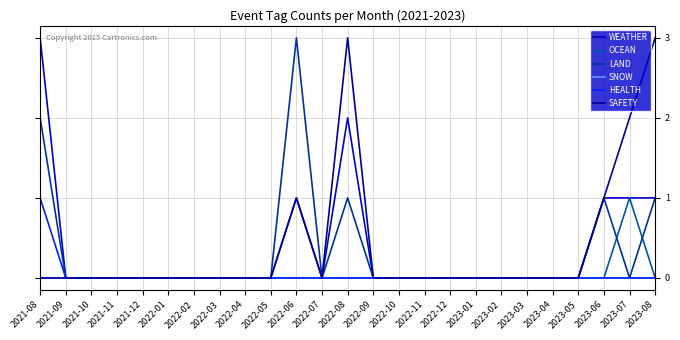

Does the chart have visible grid lines?

Yes